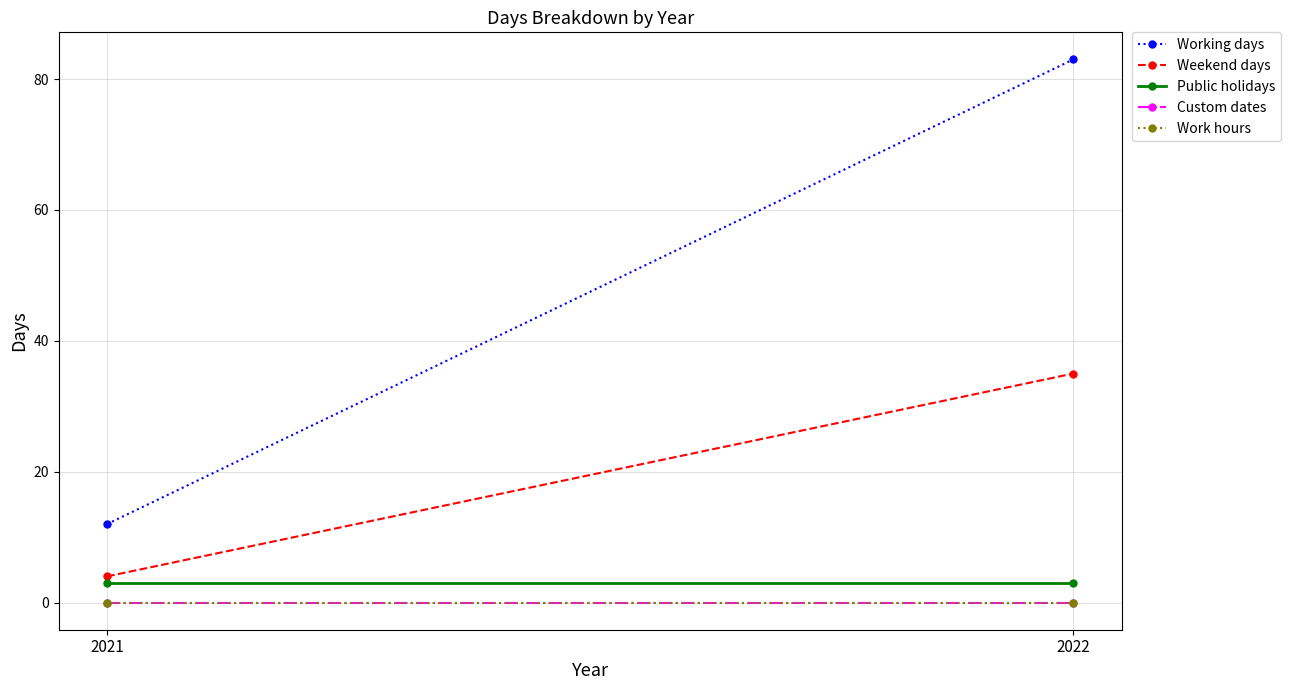

List the series in order of their peak value, lowest first.

Custom dates, Work hours, Public holidays, Weekend days, Working days